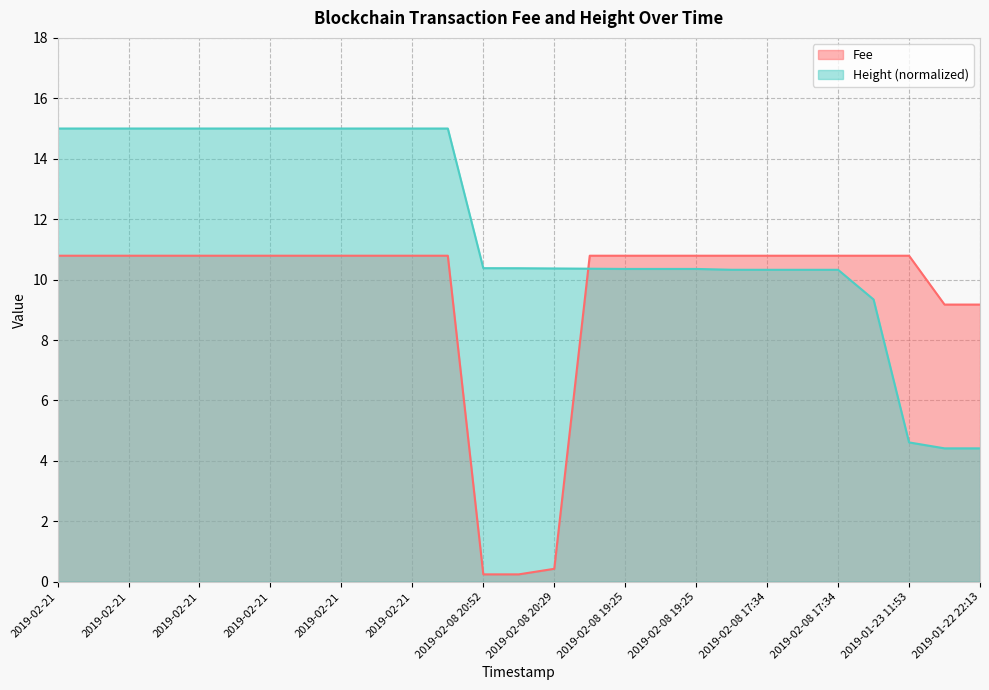

What is the difference between the second highest and second lowest values in the Height series?

10.6